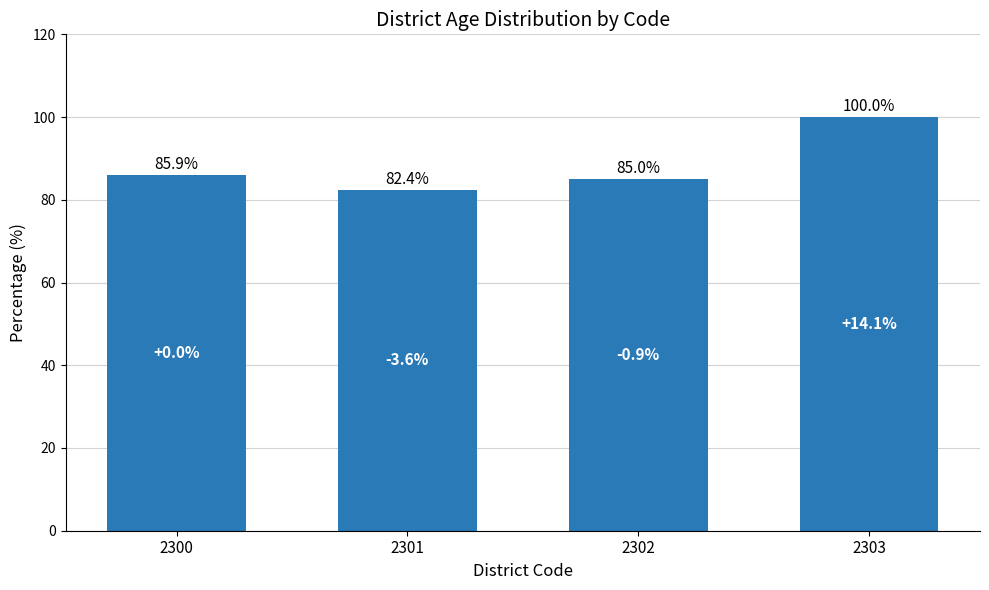

What is the value of the 3rd bar from the left?

85.0